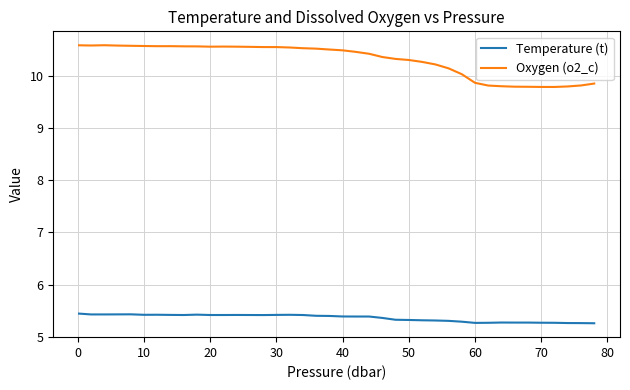

Rank the series by their average value, from lowest to highest.

Temperature (t), Oxygen (o2_c)